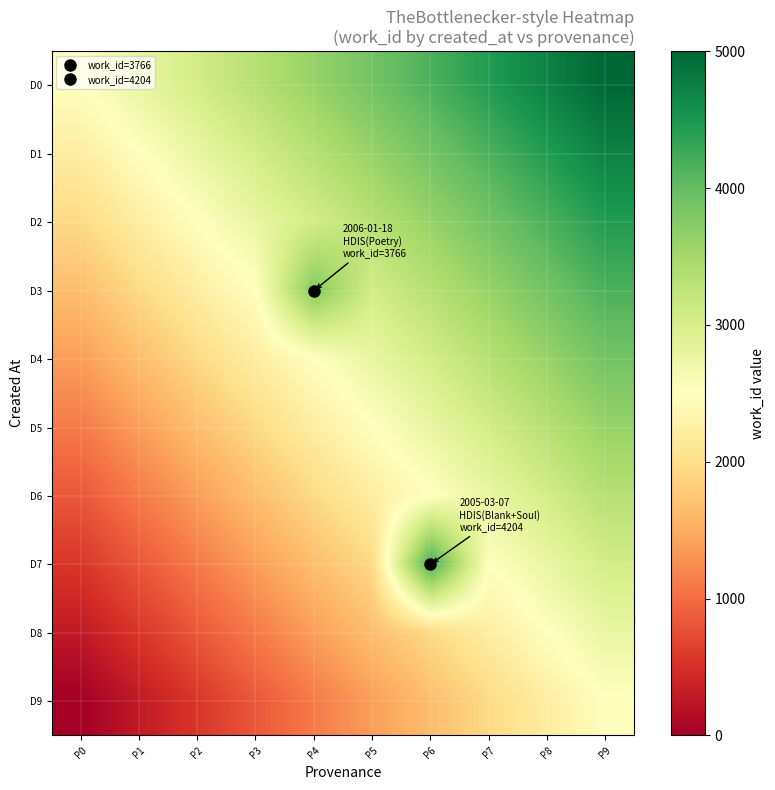

Count the number of data series in this chart.

10